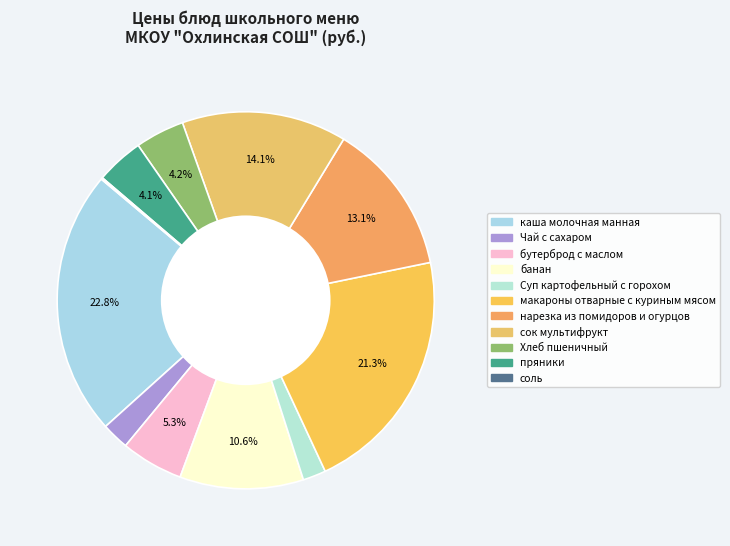

The Хлеб пшеничный slice represents 16% of the pie. True or false?

False